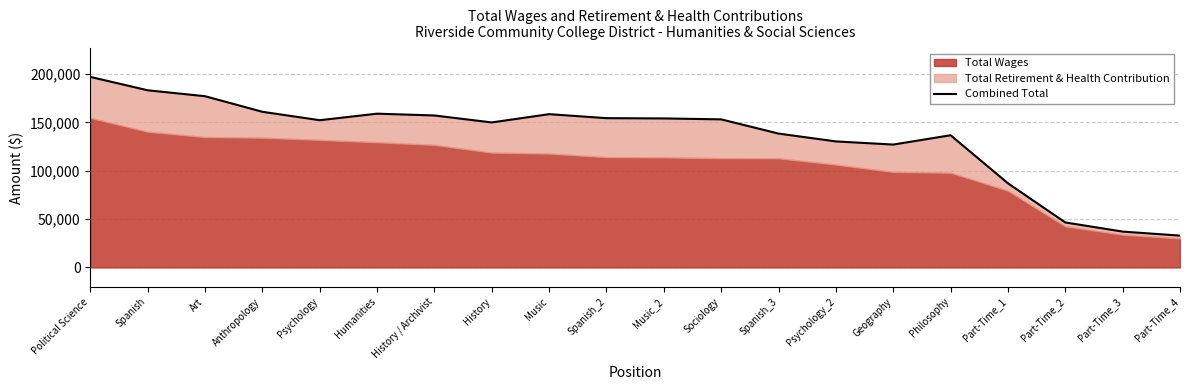

How many lines are shown in the chart?

1